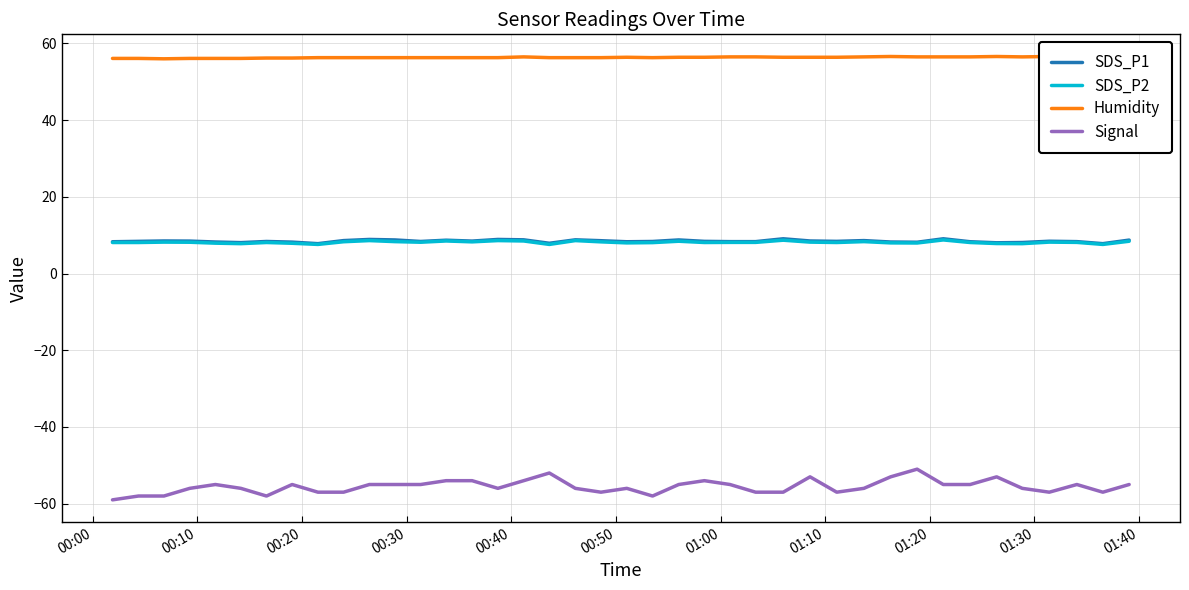

Reading left to right, transcribe all the data shown in this chart.

SDS_P1: 8.3	8.4	8.5	8.5	8.2	8.1	8.4	8.2	7.8	8.6	8.9	8.8	8.4	8.7	8.5	8.9	8.8	7.9	8.8	8.6	8.3	8.4	8.8	8.4	8.3	8.3	9.1	8.5	8.4	8.6	8.2	8.2	9.1	8.3	8.0	8.1	8.4	8.3	7.8	8.7
SDS_P2: 8.1	8.1	8.2	8.2	7.9	7.8	8.1	7.9	7.6	8.3	8.6	8.3	8.2	8.5	8.3	8.6	8.5	7.6	8.6	8.3	8.0	8.1	8.4	8.1	8.1	8.1	8.7	8.2	8.1	8.3	8.0	8.0	8.8	8.1	7.8	7.8	8.2	8.1	7.6	8.4
Humidity: 56.1	56.1	56.0	56.1	56.1	56.1	56.2	56.2	56.3	56.3	56.3	56.3	56.3	56.3	56.3	56.3	56.5	56.3	56.3	56.3	56.4	56.3	56.4	56.4	56.5	56.5	56.4	56.4	56.4	56.5	56.6	56.5	56.5	56.5	56.6	56.5	56.6	56.6	56.6	56.6
Signal: -59.0	-58.0	-58.0	-56.0	-55.0	-56.0	-58.0	-55.0	-57.0	-57.0	-55.0	-55.0	-55.0	-54.0	-54.0	-56.0	-54.0	-52.0	-56.0	-57.0	-56.0	-58.0	-55.0	-54.0	-55.0	-57.0	-57.0	-53.0	-57.0	-56.0	-53.0	-51.0	-55.0	-55.0	-53.0	-56.0	-57.0	-55.0	-57.0	-55.0